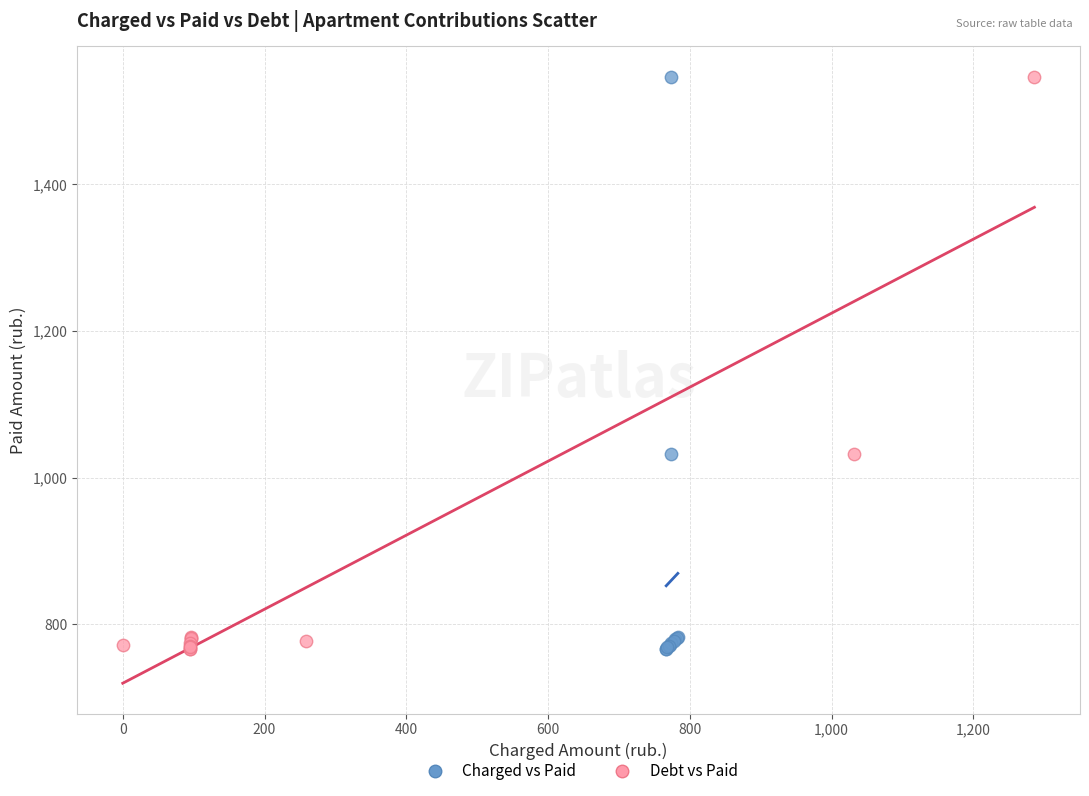

What are all the series names shown in the legend?

Charged vs Paid, Debt vs Paid